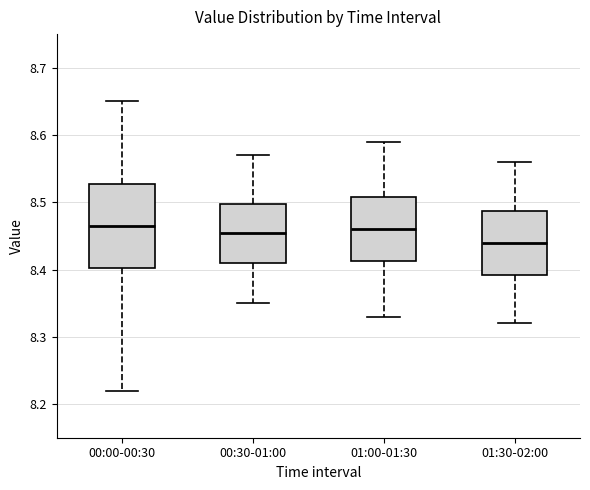

Reading left to right, transcribe this box plot: for each box, give where its median line is, the range the box spans, and where its two whiskers end, as read against the y-axis. The values are not printed on the chart, so give them approximately, as read against the axis.

00:00-00:30: median 8.47, box 8.40 to 8.53, whiskers 8.22 to 8.65
00:30-01:00: median 8.46, box 8.41 to 8.50, whiskers 8.35 to 8.57
01:00-01:30: median 8.46, box 8.41 to 8.51, whiskers 8.33 to 8.59
01:30-02:00: median 8.44, box 8.39 to 8.49, whiskers 8.32 to 8.56